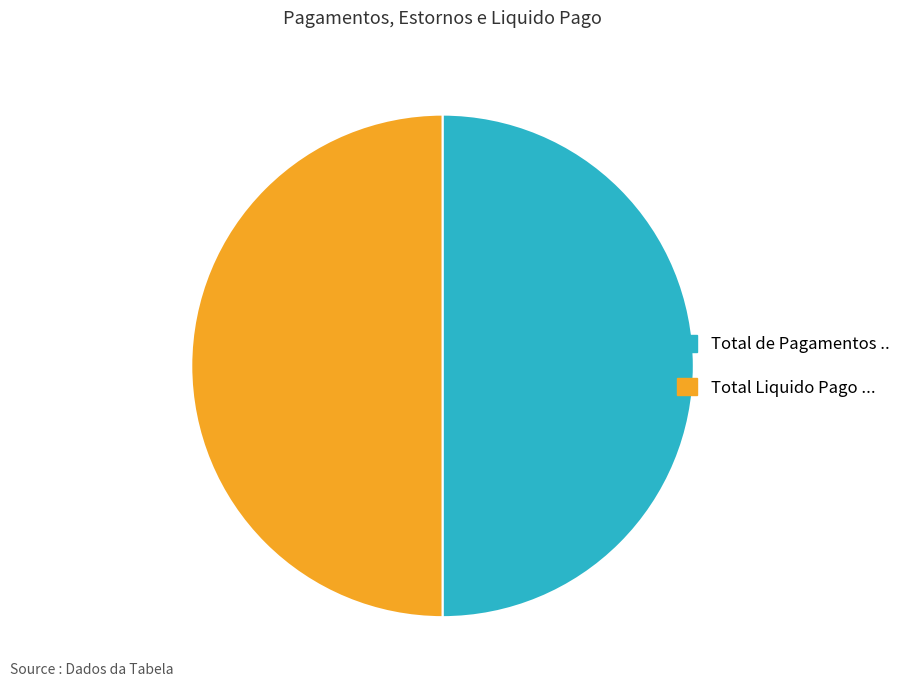

How many slices are in this pie chart?

2